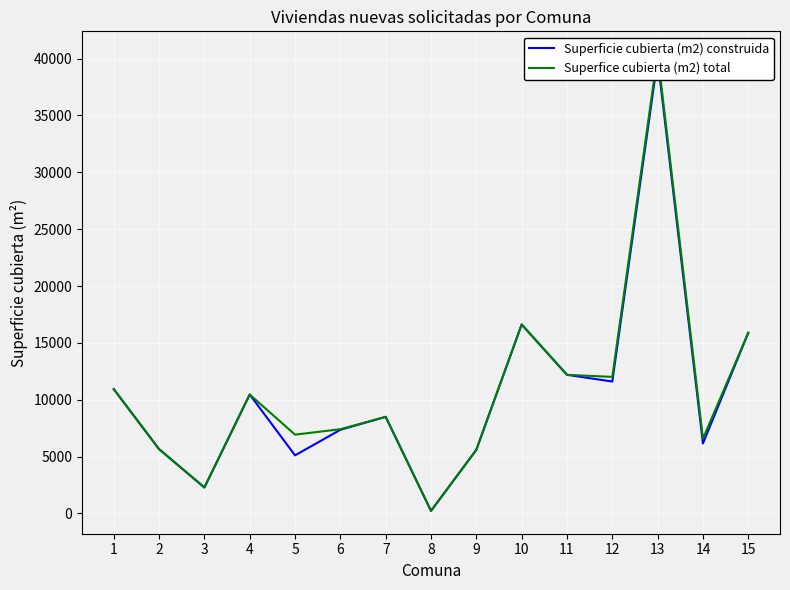

True or false: Superfice cubierta (m2) total has more than 1 interior local peaks.

True